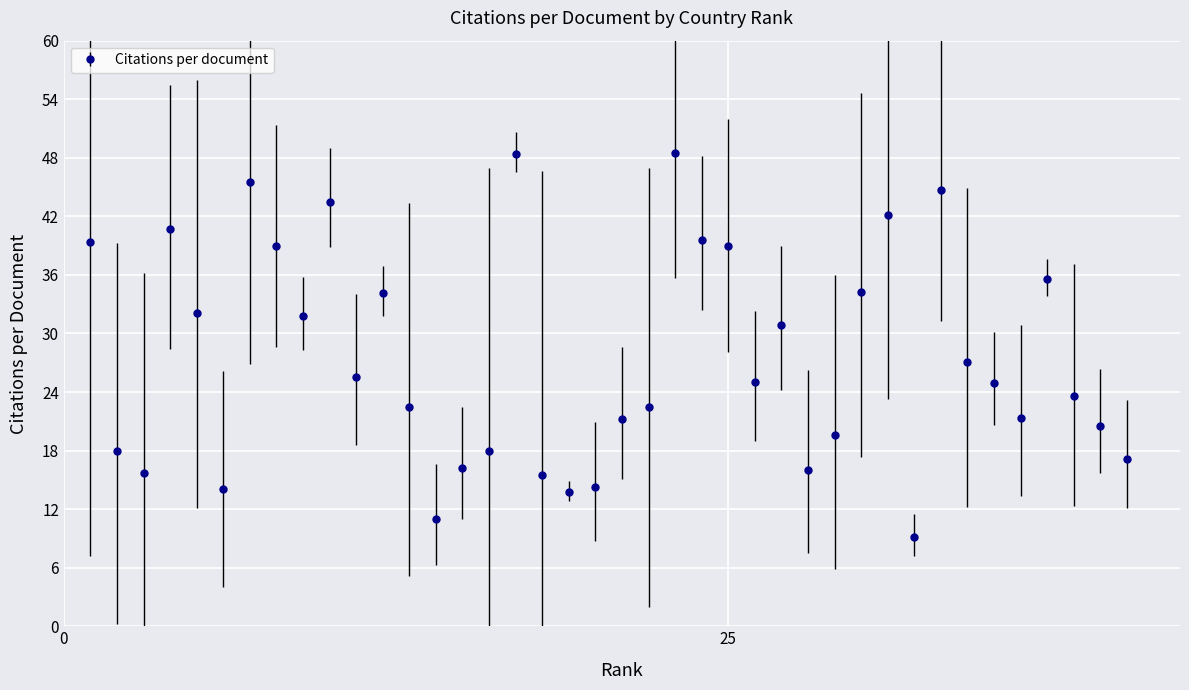

What is the maximum value shown in the chart?

48.5